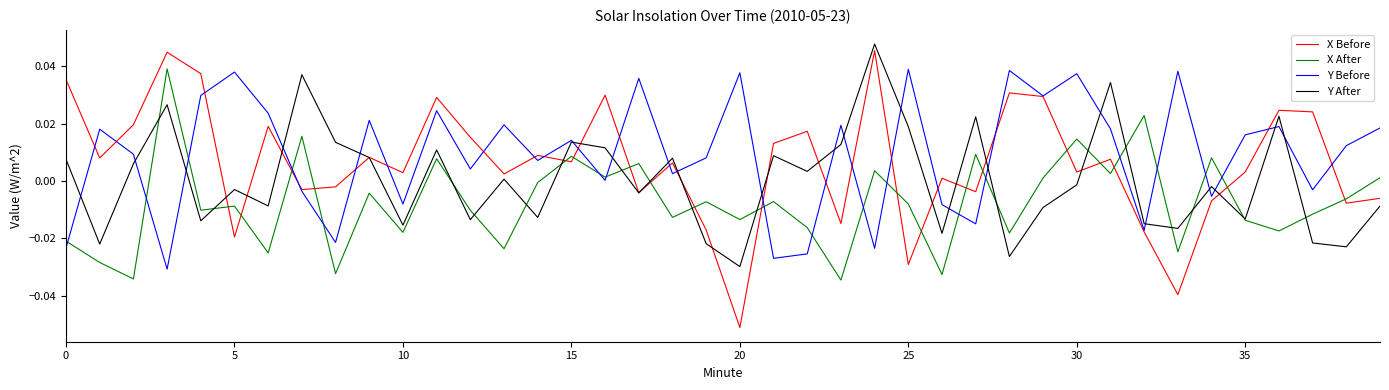

List the series in order of their overall mean, highest first.

Y Before, X Before, Y After, X After